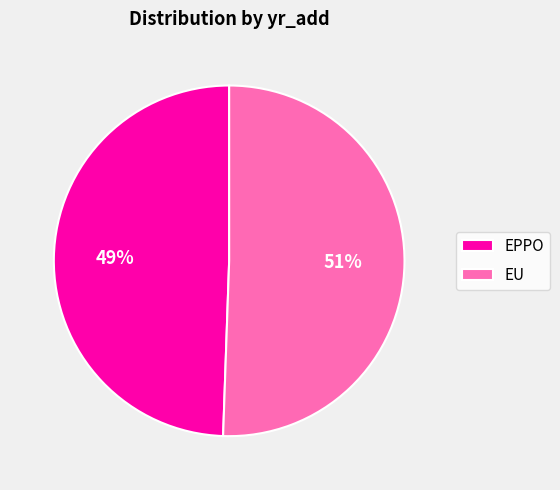

To the nearest percent, what portion does EPPO represent?

49%